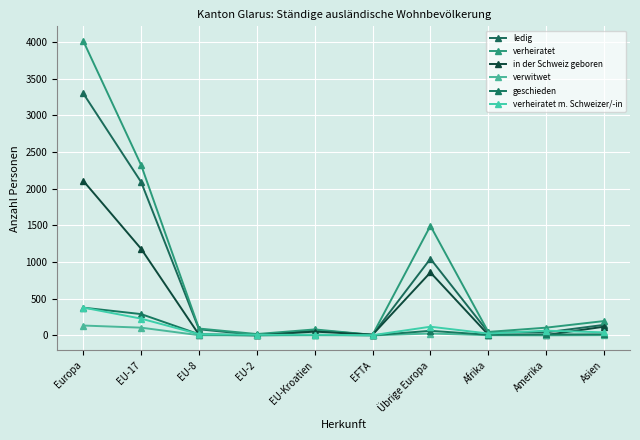

Which series has the largest total across all categories?

verheiratet